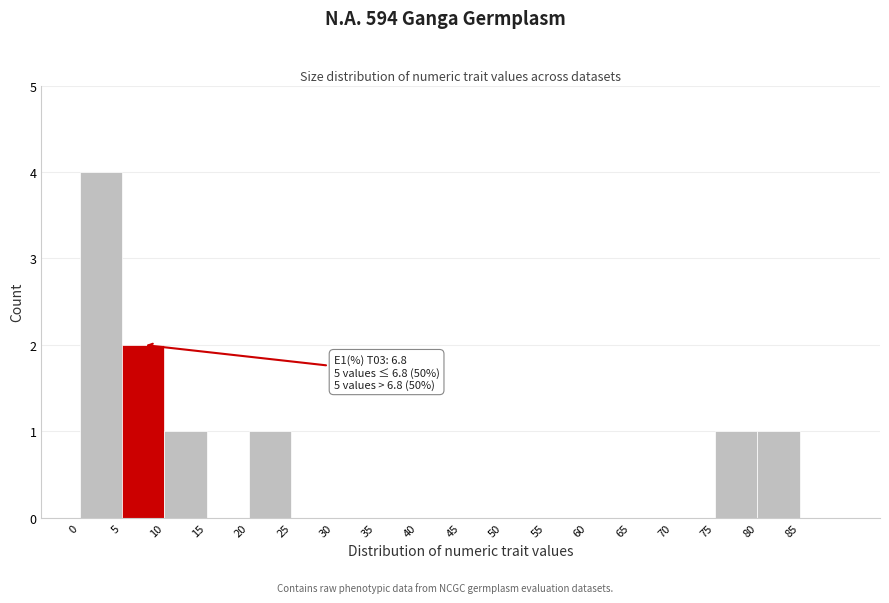

Which range on the x-axis has the tallest bar?

0 to 5